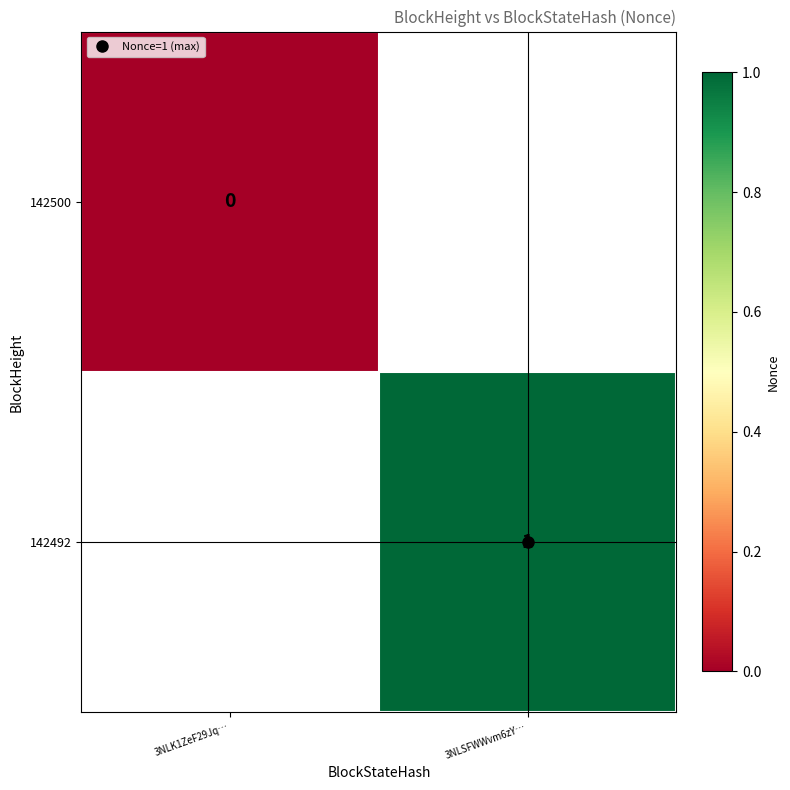

The 142492 series shows 1 at 3NLSFWWvm6zY…. True or false?

False